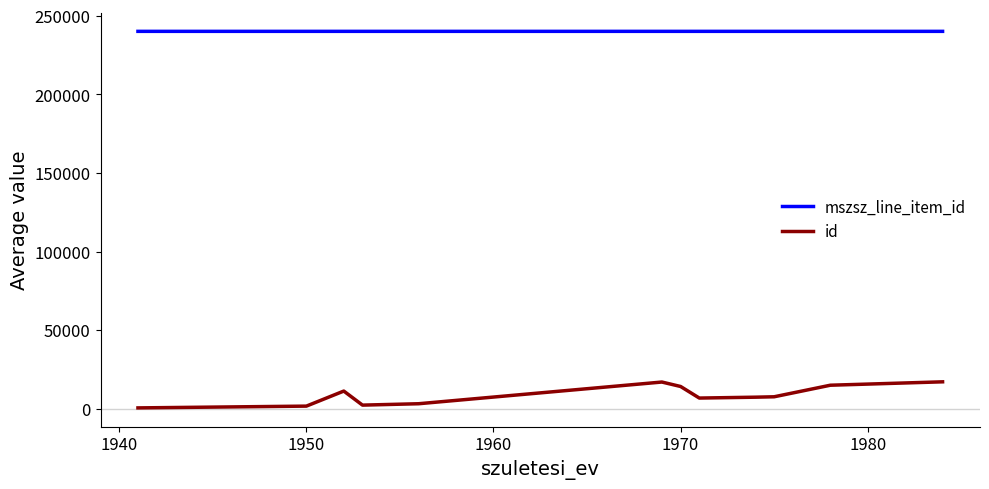

Does the chart display data point markers on the line(s)?

No